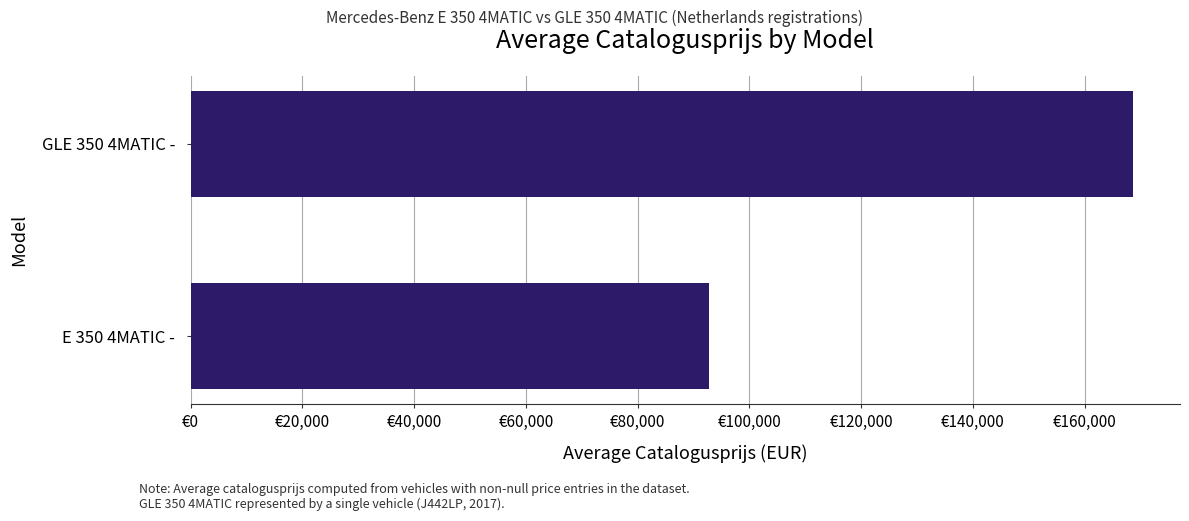

Does the chart contain any negative values?

No